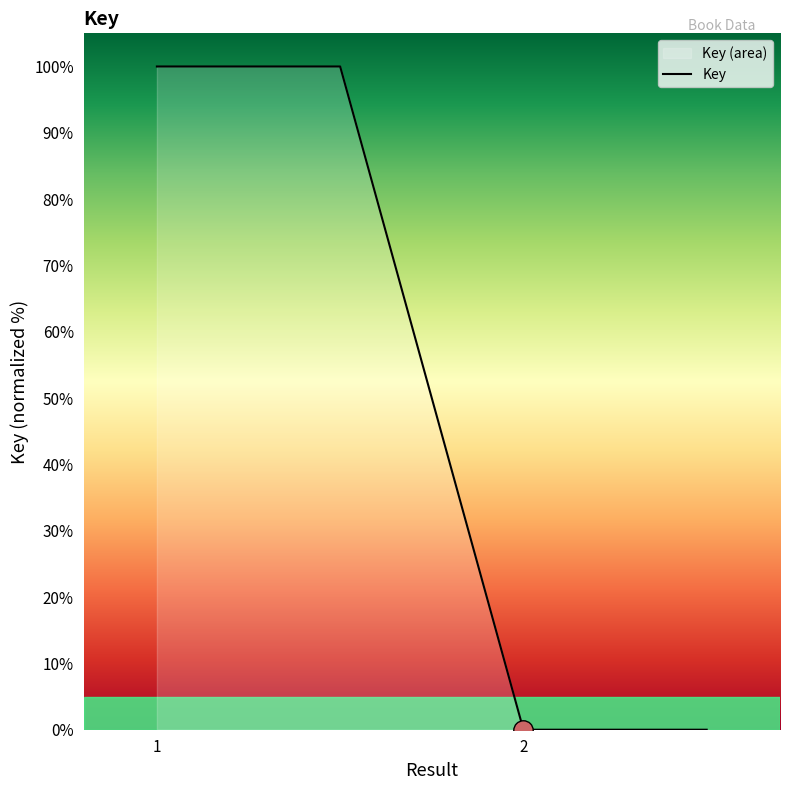

True or false: there are more than 2 points higher than both neighbors.

False